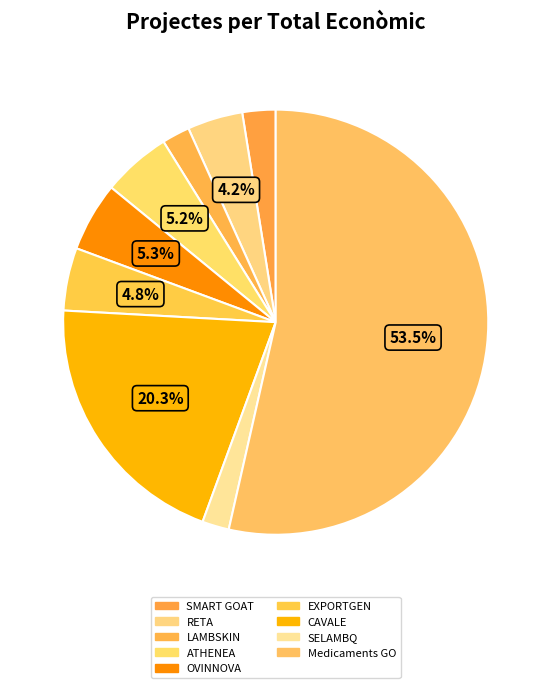

Which category has the biggest portion of the pie?

Medicaments GO